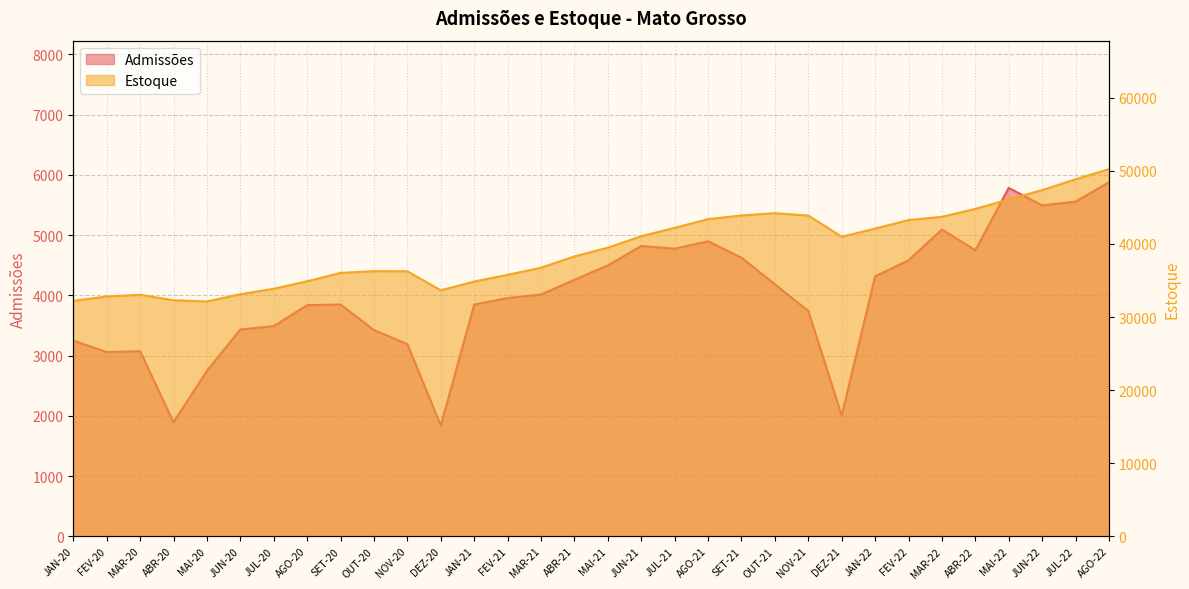

What are all the series names shown in the legend?

Admissões, Estoque